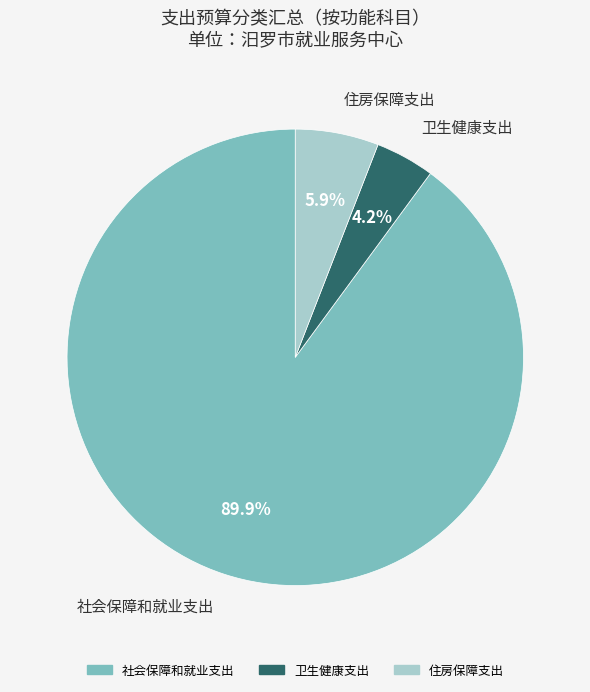

What is the total percentage of 卫生健康支出 and 住房保障支出?

10.1%